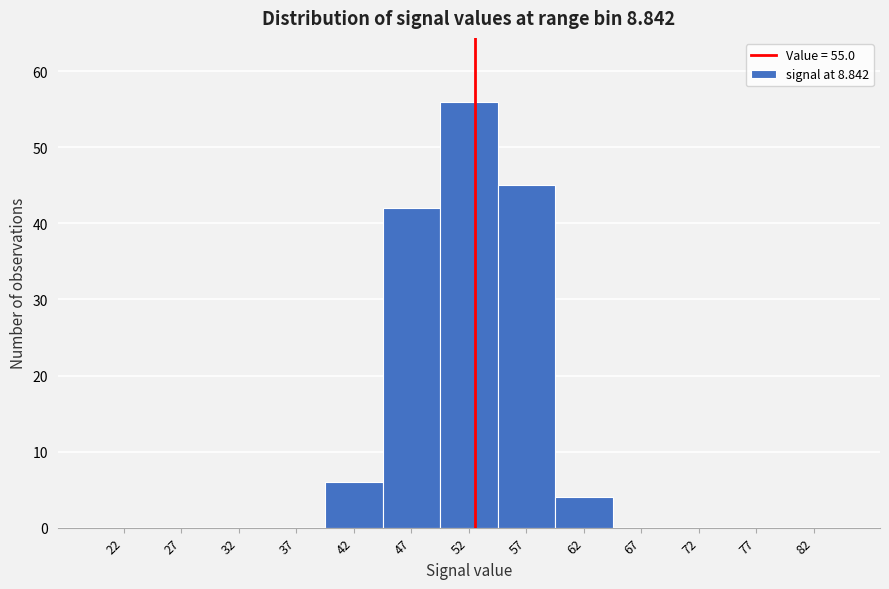

Reading right to left, extract all data points from this chart.

82=0	77=0	72=0	67=0	62=4	57=45	52=56	47=42	42=6	37=0	32=0	27=0	22=0